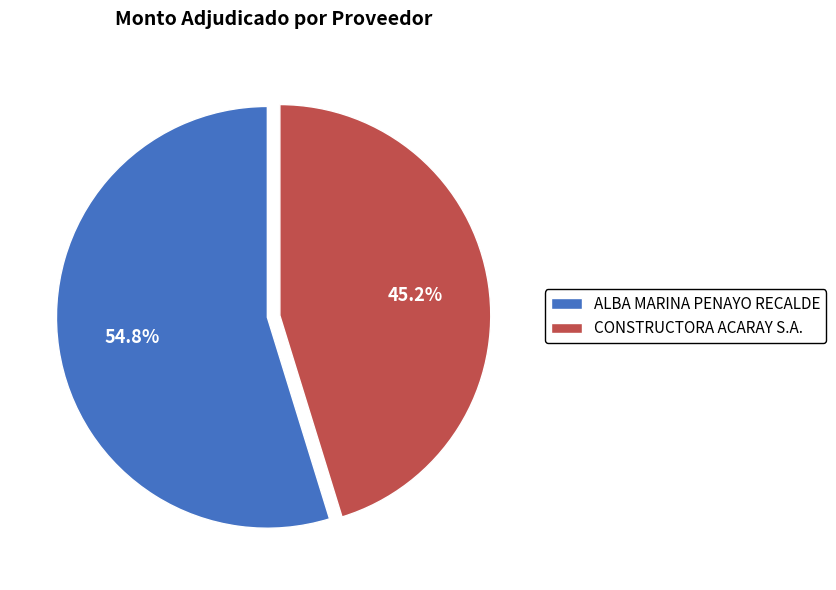

Which category accounts for the majority?

ALBA MARINA PENAYO RECALDE